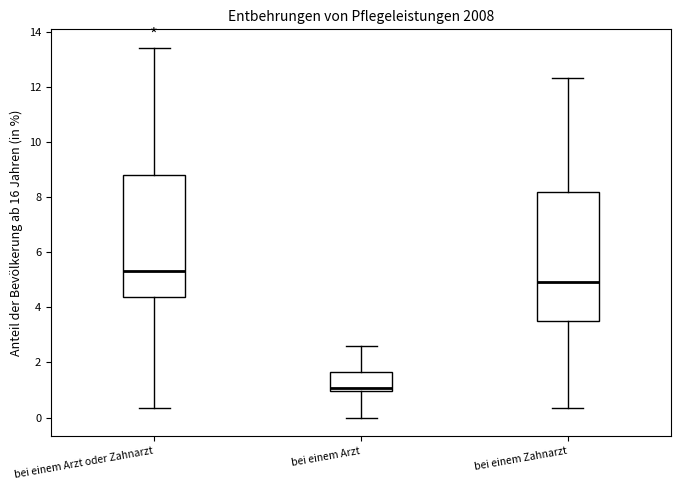

Which box is the tallest, from its lower edge to its upper edge?

bei einem Zahnarzt